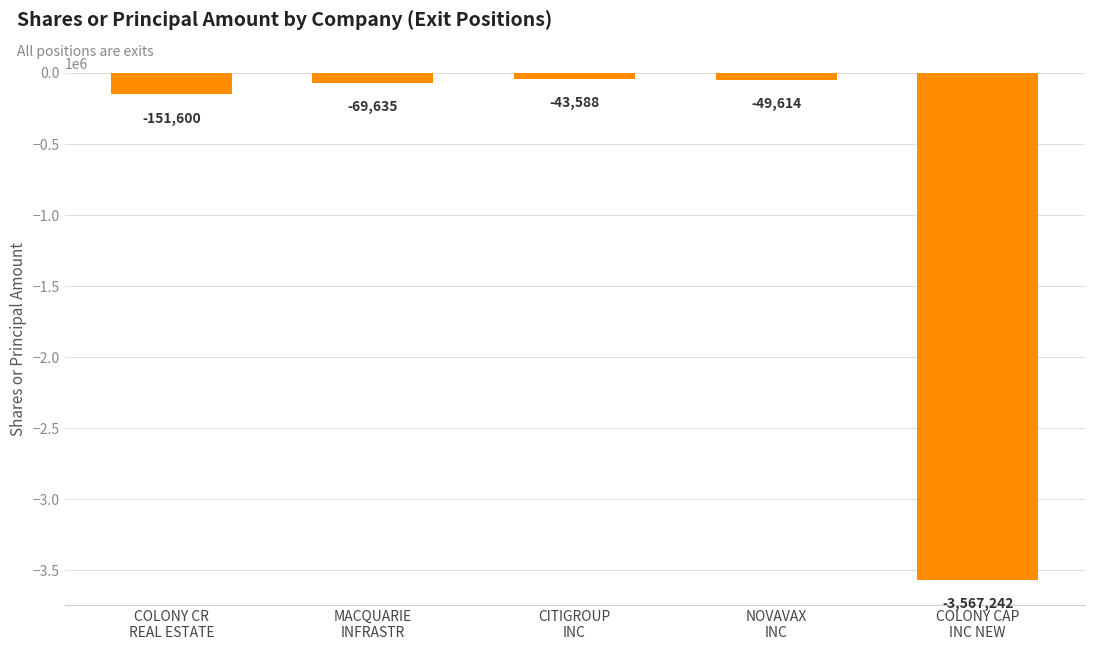

What is the difference between the values at CITIGROUP
INC and NOVAVAX
INC?

6026